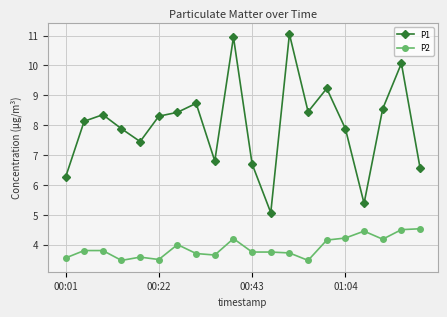

Rank the series by their average value, from lowest to highest.

P2, P1